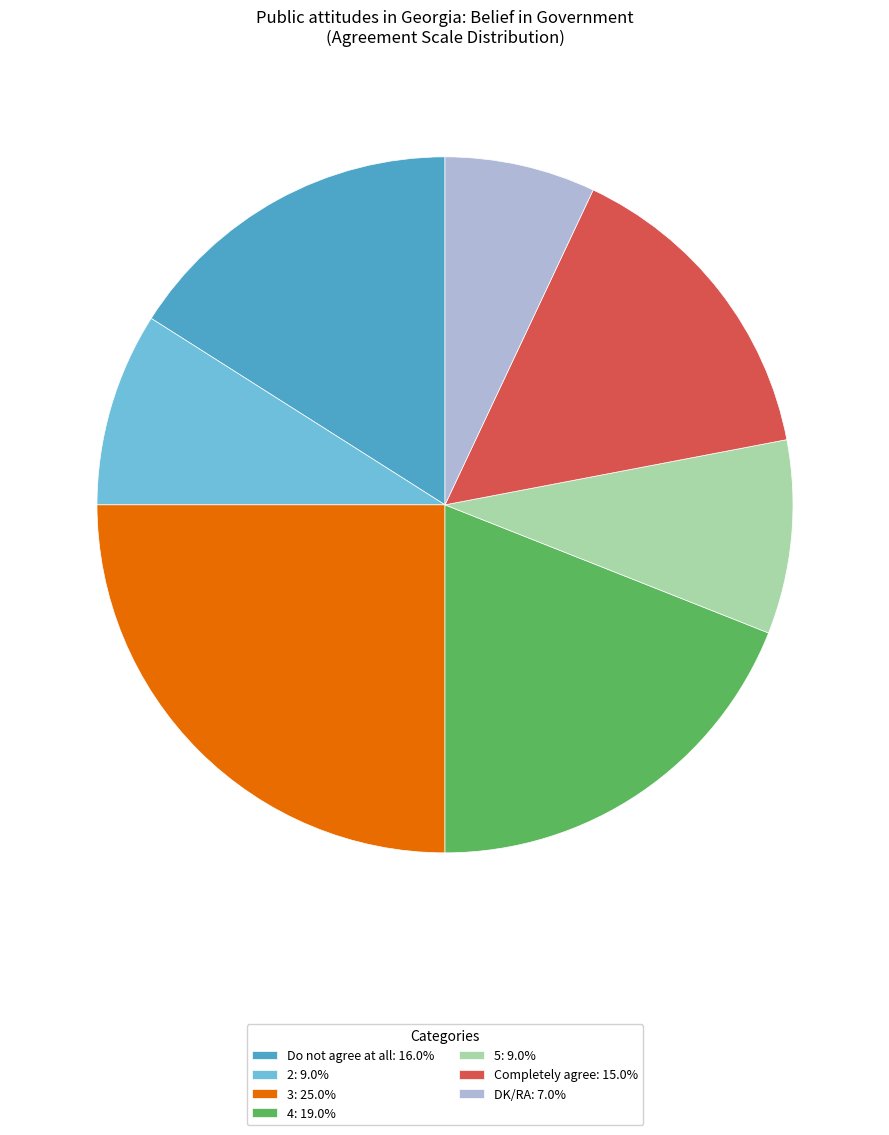

Approximately how many times larger is the value at 2: 9.0% compared to 3: 25.0%?

0.4